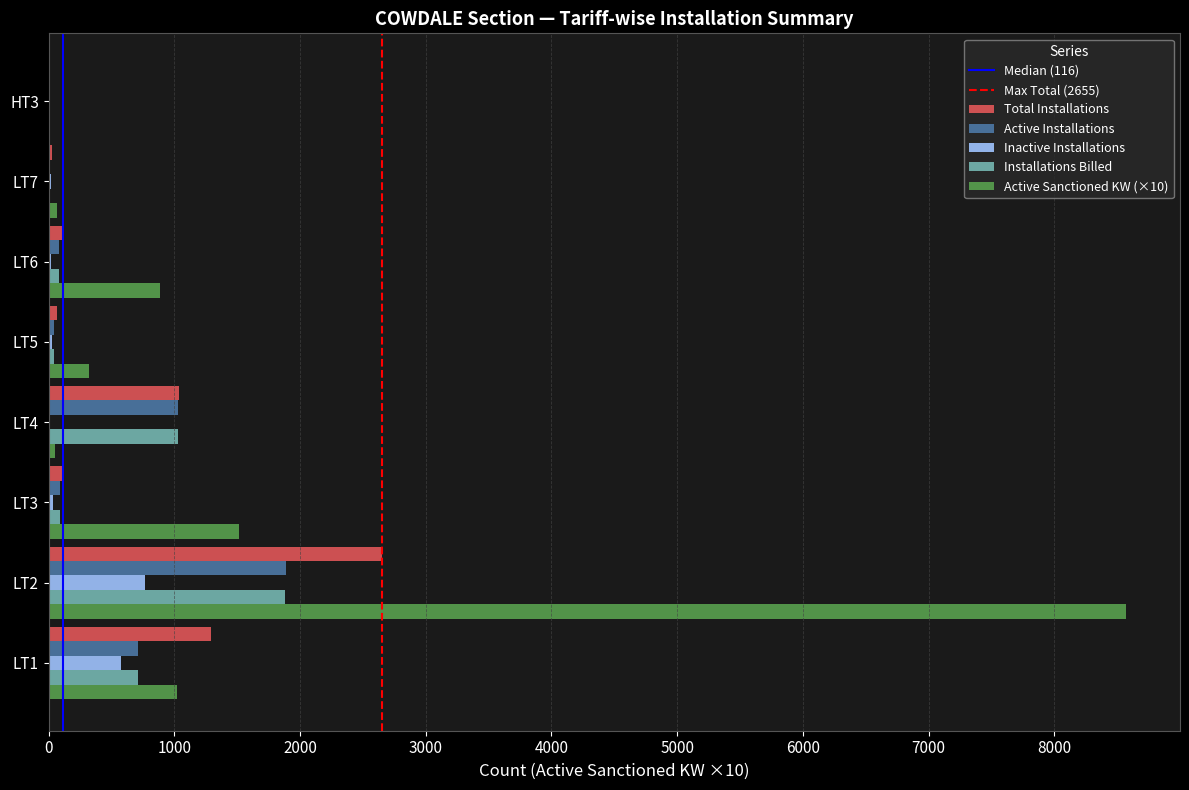

What is the sum of all Active Sanctioned KW (×10) values?

12430.5